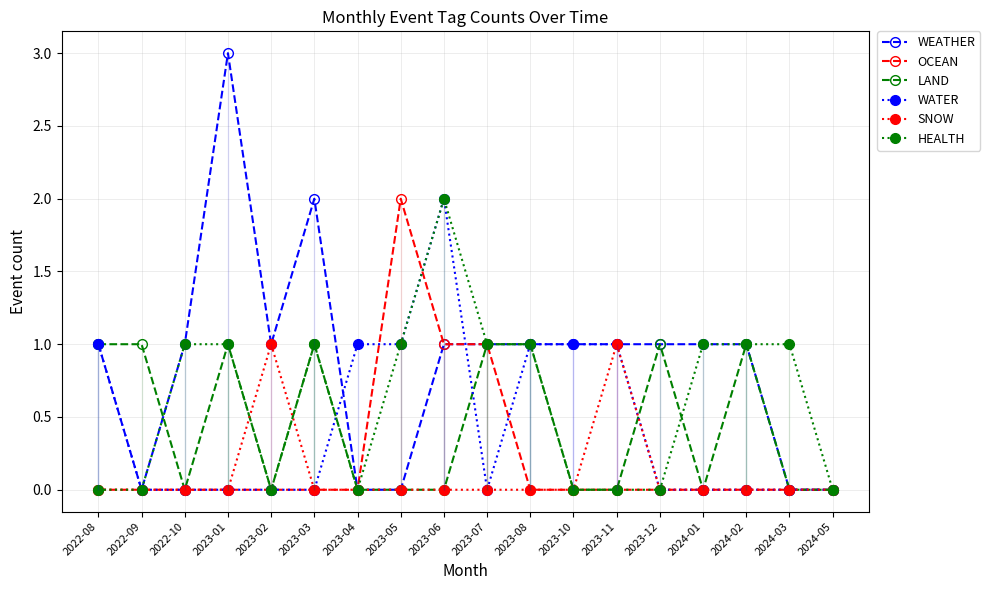

Reading right to left, what are all the values shown in this chart?

WEATHER: 0	0	1	1	1	1	1	1	1	1	0	0	2	1	3	1	0	1
OCEAN: 0	0	0	0	0	0	0	0	1	1	2	0	0	0	0	0	0	0
LAND: 0	0	1	0	1	0	0	1	1	0	0	0	1	0	1	0	1	1
WATER: 0	0	0	0	0	1	1	1	0	2	1	1	0	0	0	0	0	1
SNOW: 0	0	0	0	0	1	0	0	0	0	0	0	0	1	0	0	0	0
HEALTH: 0	1	1	1	0	0	0	1	1	2	1	0	1	0	1	1	0	0